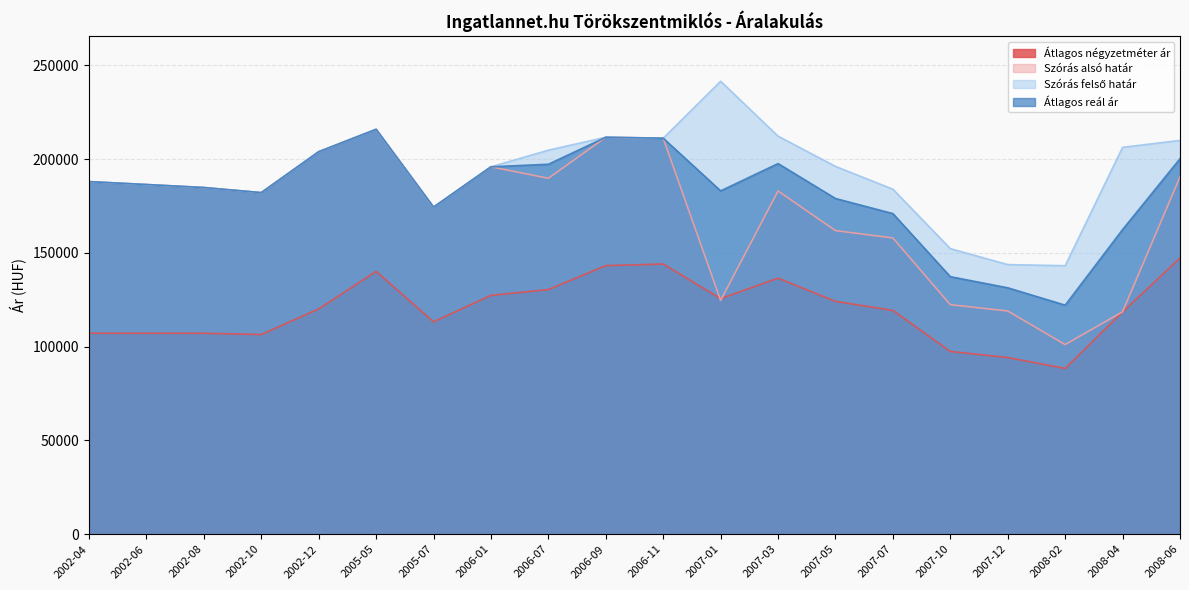

Between 2002-12 and 2005-07, which series saw the biggest shift?

Szórás alsó határ